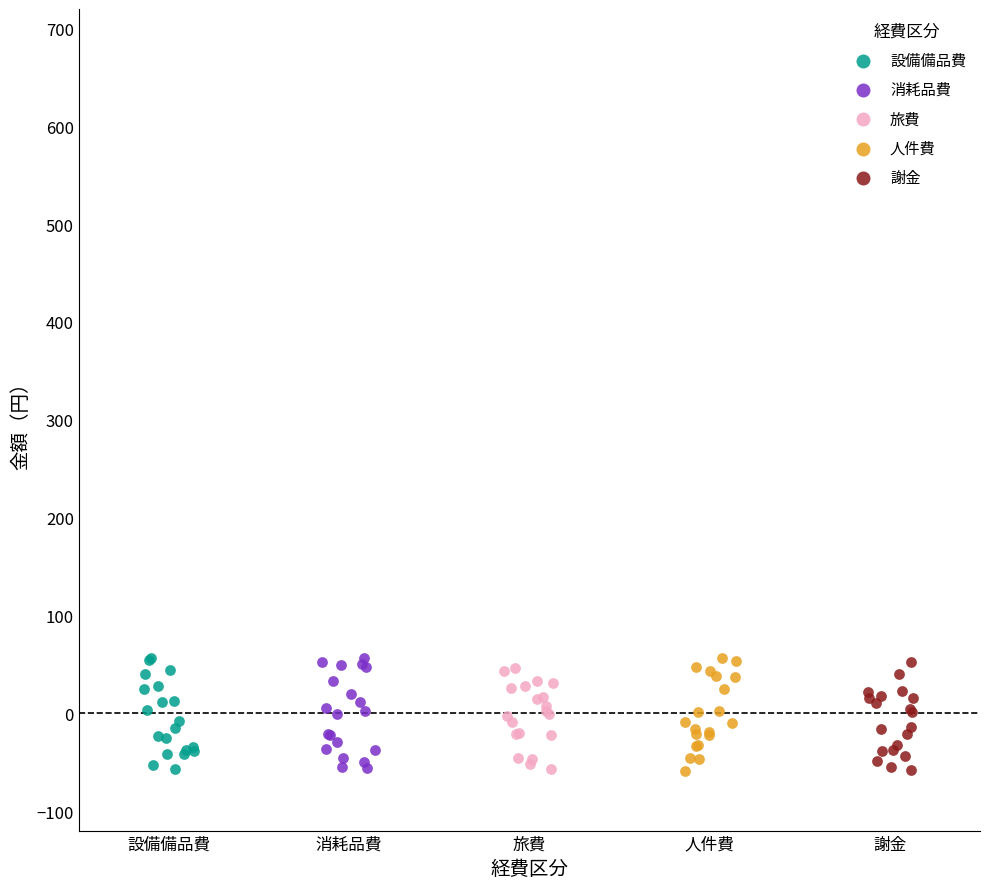

What are all the series names shown in the legend?

設備備品費, 消耗品費, 旅費, 人件費, 謝金